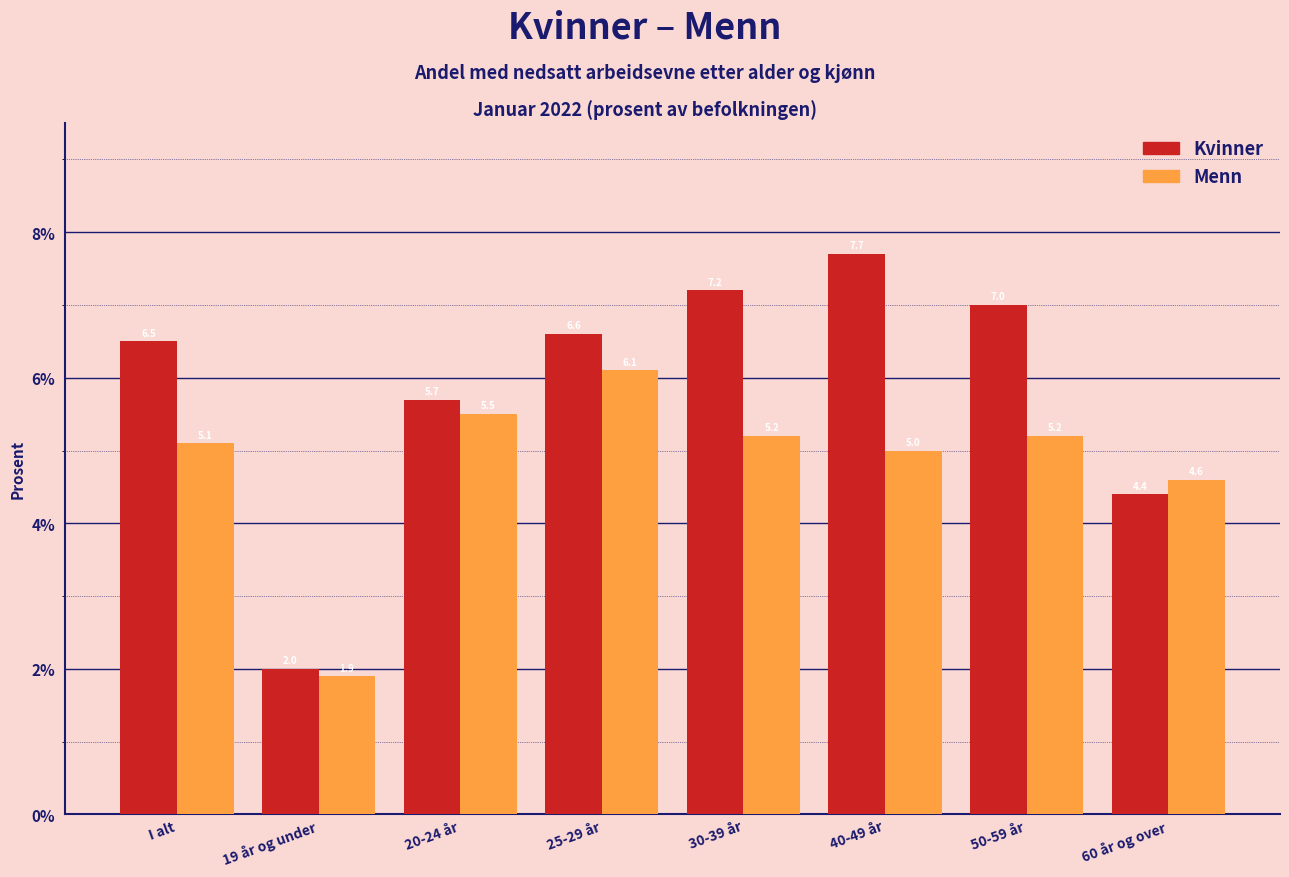

Reading right to left, what are all the values shown in this chart?

Kvinner: 60 år og over=4.4	50-59 år=7.0	40-49 år=7.7	30-39 år=7.2	25-29 år=6.6	20-24 år=5.7	19 år og under=2.0	I alt=6.5
Menn: 60 år og over=4.6	50-59 år=5.2	40-49 år=5.0	30-39 år=5.2	25-29 år=6.1	20-24 år=5.5	19 år og under=1.9	I alt=5.1